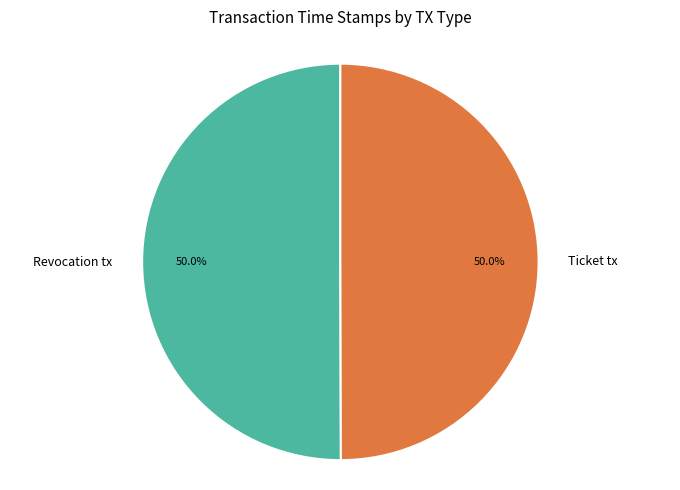

To the nearest percent, what portion does Ticket tx represent?

50%